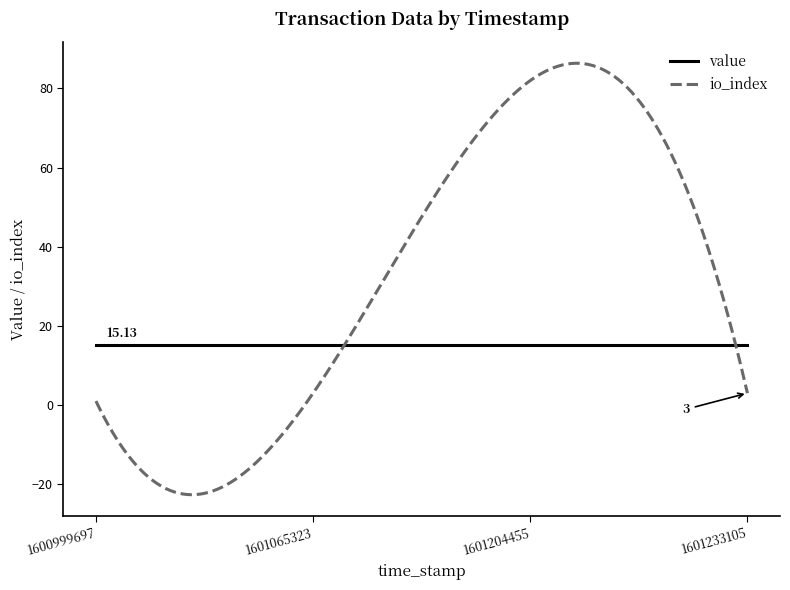

List the series in order of their peak value, highest first.

io_index, value